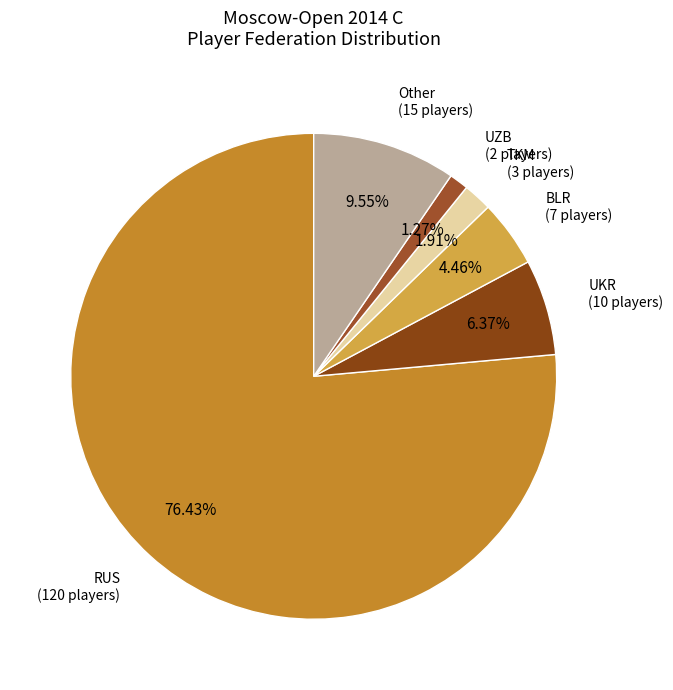

Which has a higher value, UKR or TKM?

UKR